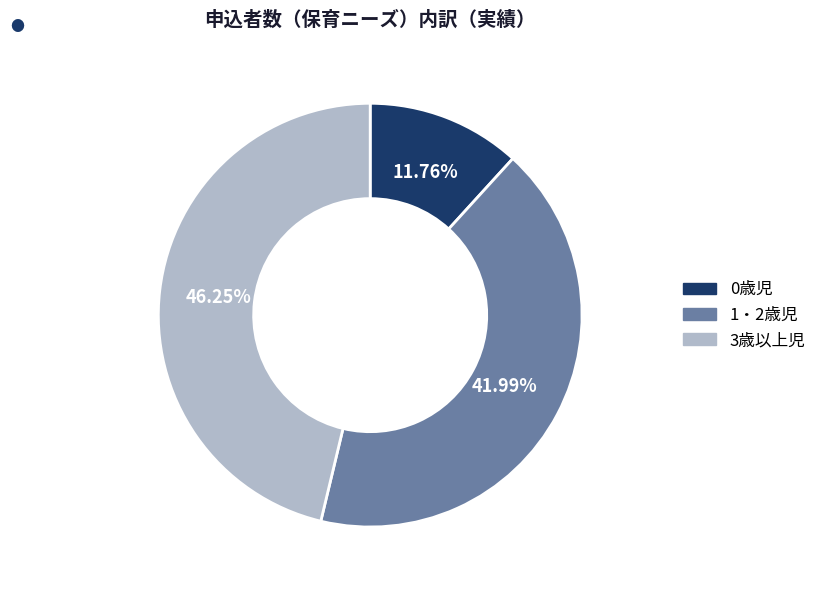

Which has a higher value, 0歳児 or 3歳以上児?

3歳以上児